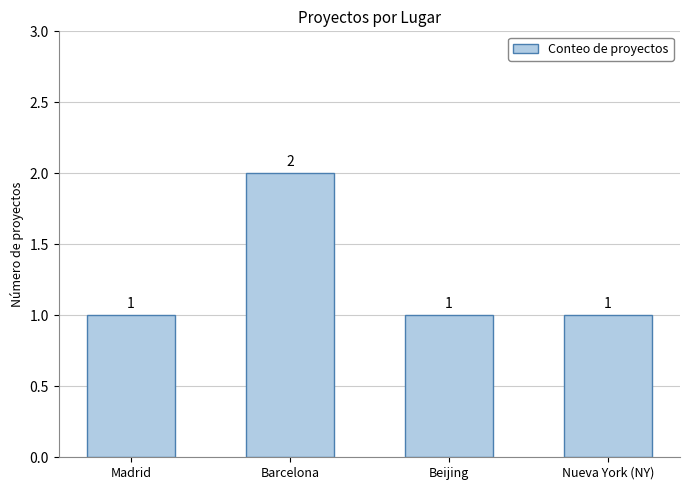

True or false: the data shows 1 at Barcelona.

False